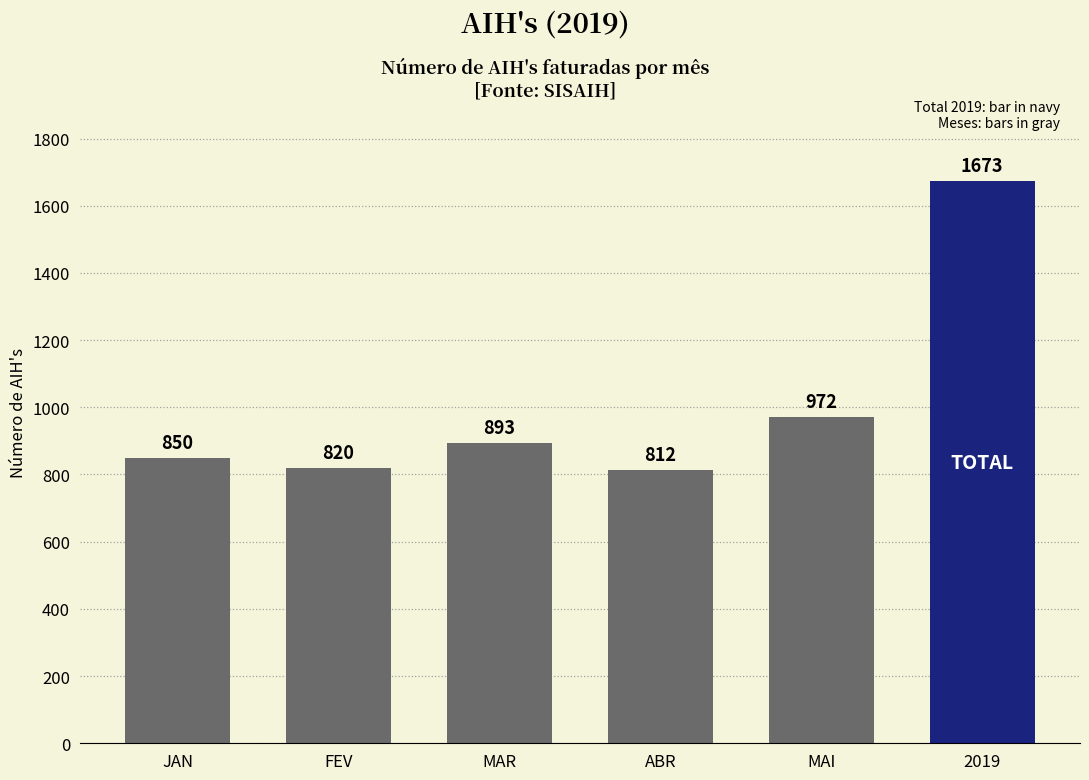

Rank the categories by value from lowest to highest.

ABR, FEV, JAN, MAR, MAI, 2019